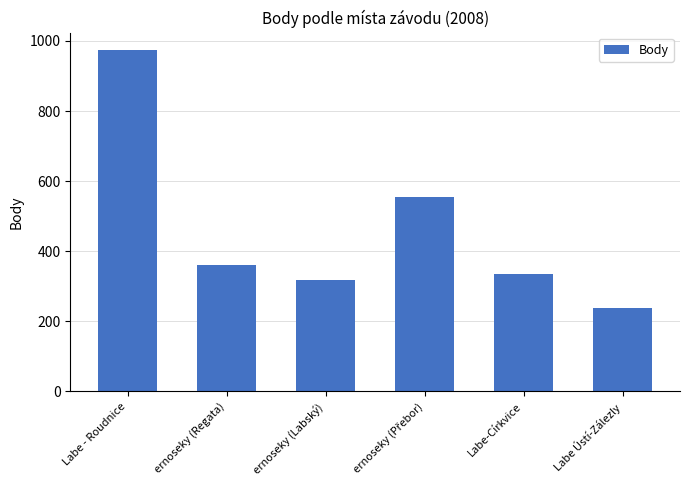

What is the minimum value shown in the chart?

239